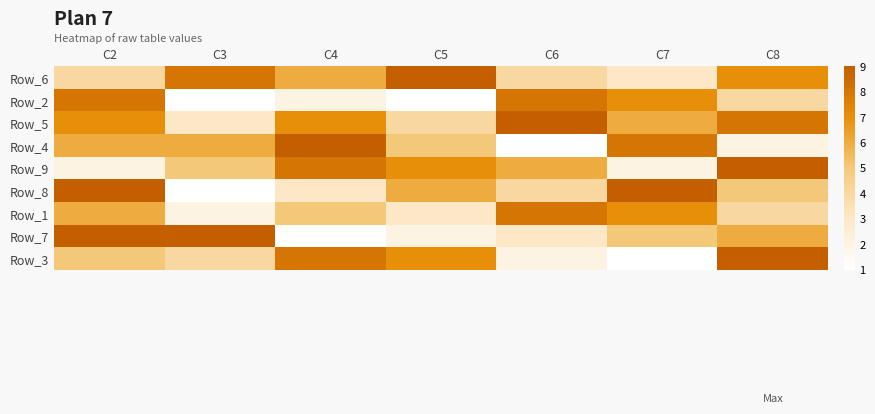

Rank the series at C7 from lowest to highest value.

Row_3, Row_9, Row_6, Row_7, Row_5, Row_2, Row_1, Row_4, Row_8